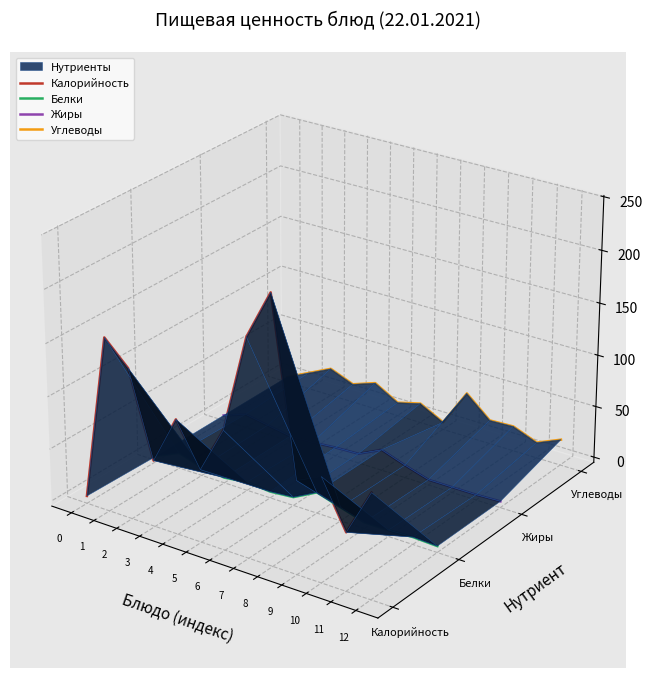

Is the value of Жиры at 12 greater than the value of Калорийность at 9?

No